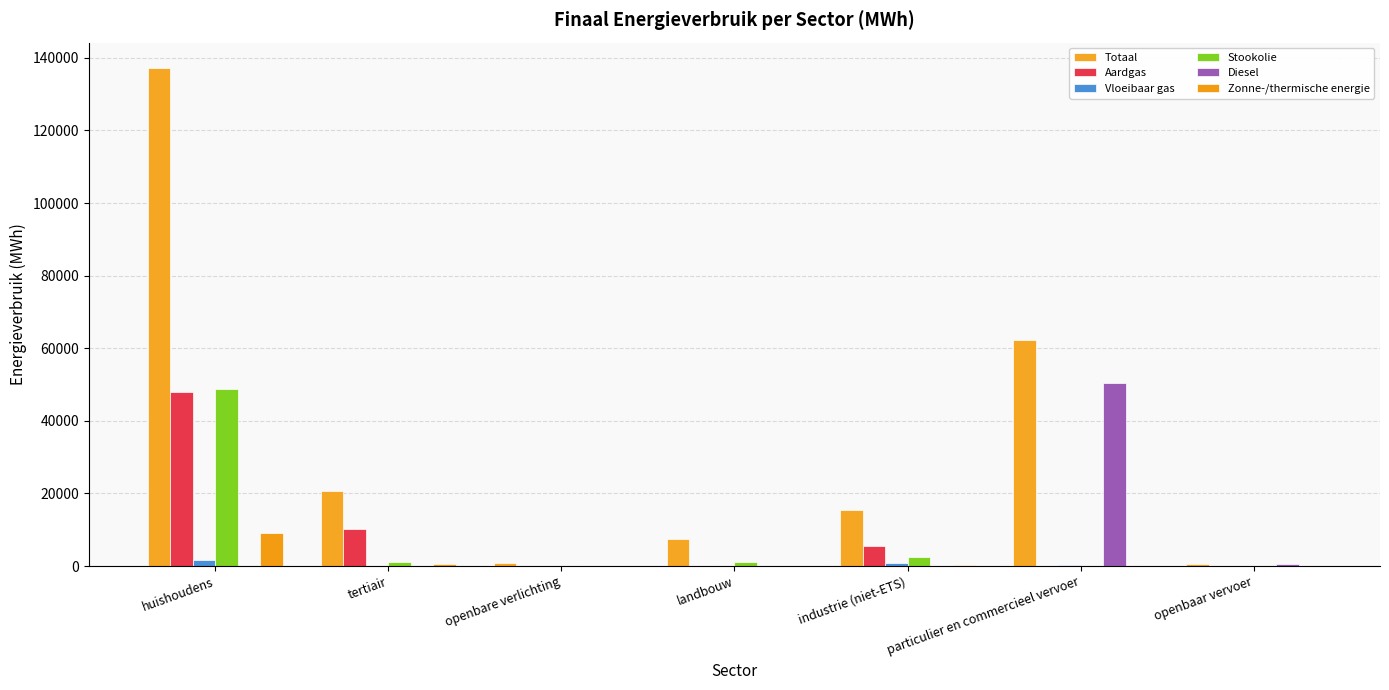

What position from the right is huishoudens?

7